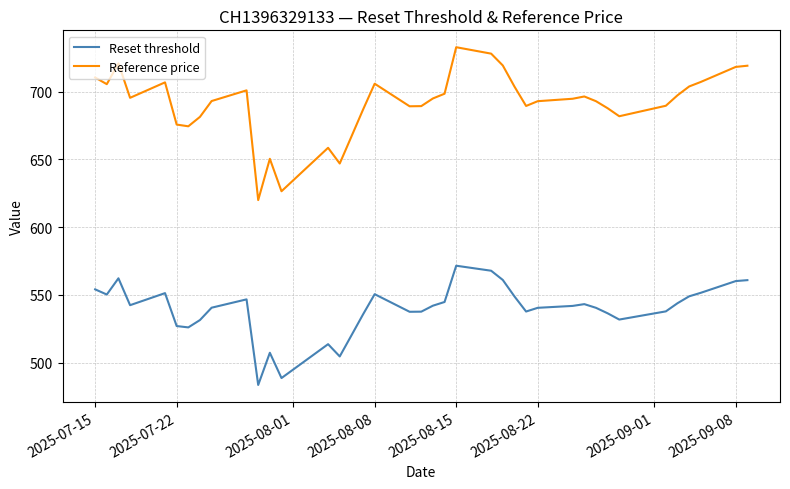

Which series has the largest total across all categories?

Reference price